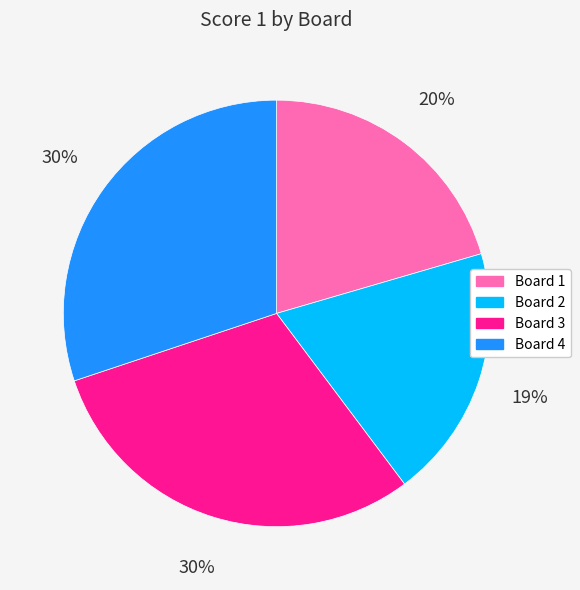

What percentage is the Board 4 slice, to the nearest percent?

30%